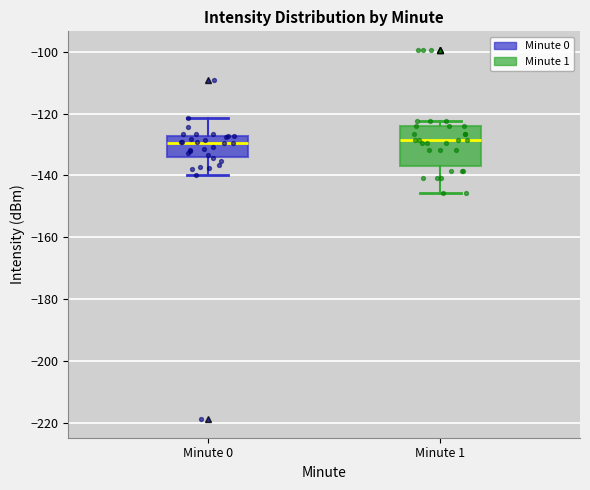

Reading left to right, read every box against the y-axis: the position of its median line, the range the box covers, and the ends of its whiskers. The values are not printed on the chart, so give them approximately, as read against the axis.

Minute 0: median -130, box -134 to -128, whiskers -140 to -122
Minute 1: median -128, box -136 to -124, whiskers -146 to -122